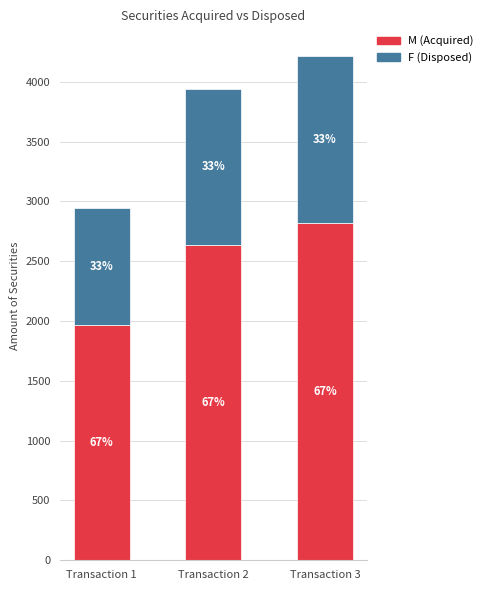

What is the lowest value of the M (Acquired) series?

1969